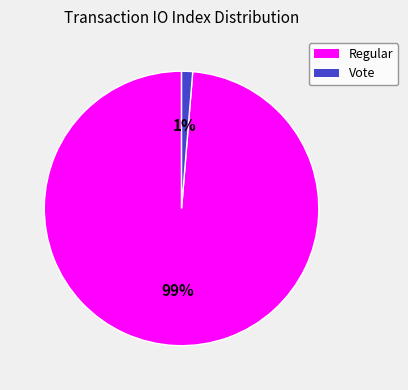

Does any single category account for the majority?

Yes